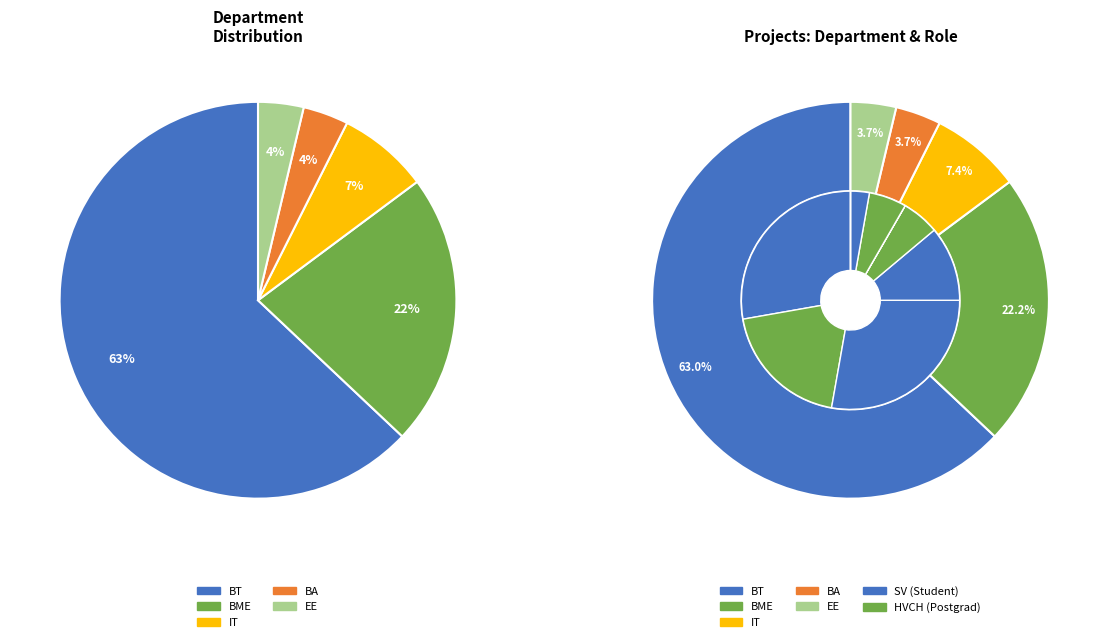

To the nearest percent, what portion does EE represent?

4%